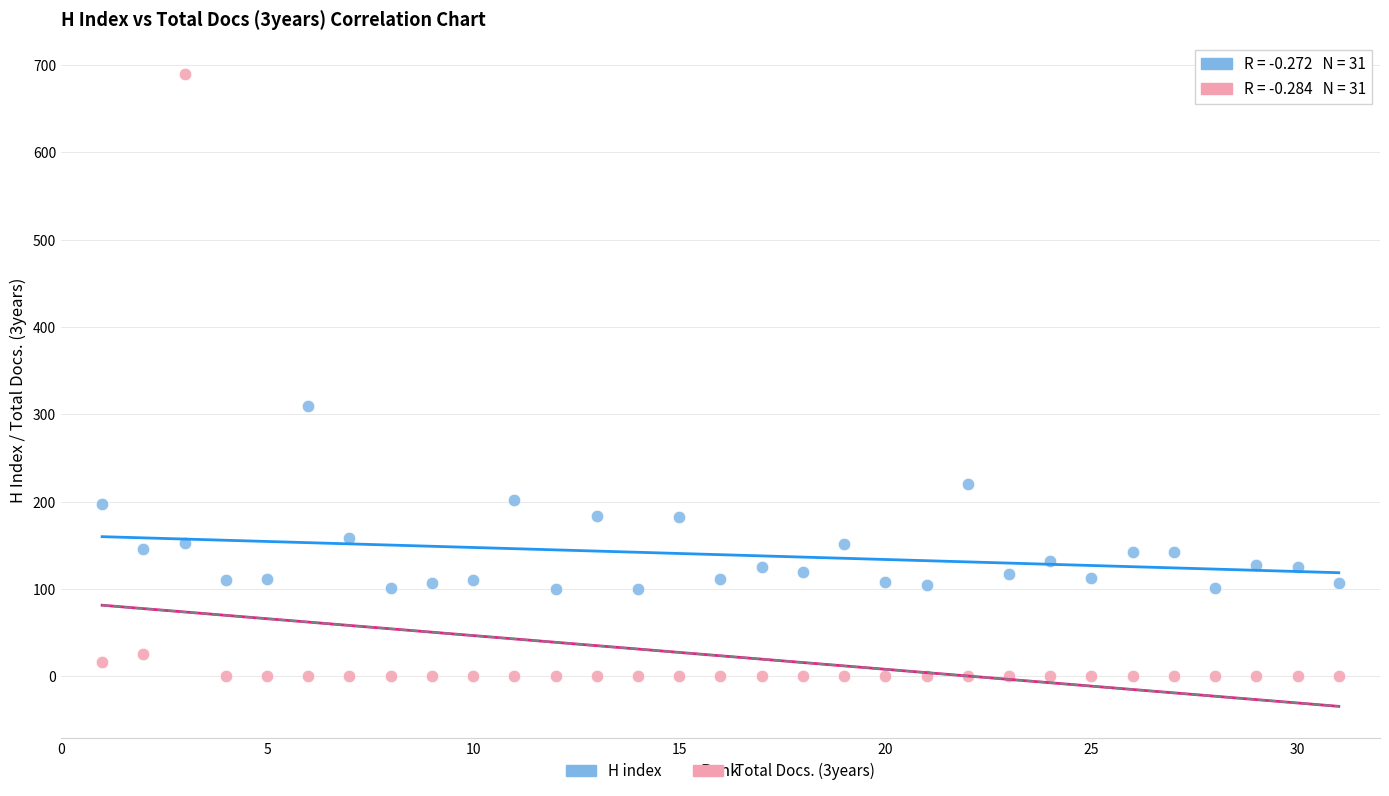

Which series has the widest spread of Y values?

Total Docs. (3years)